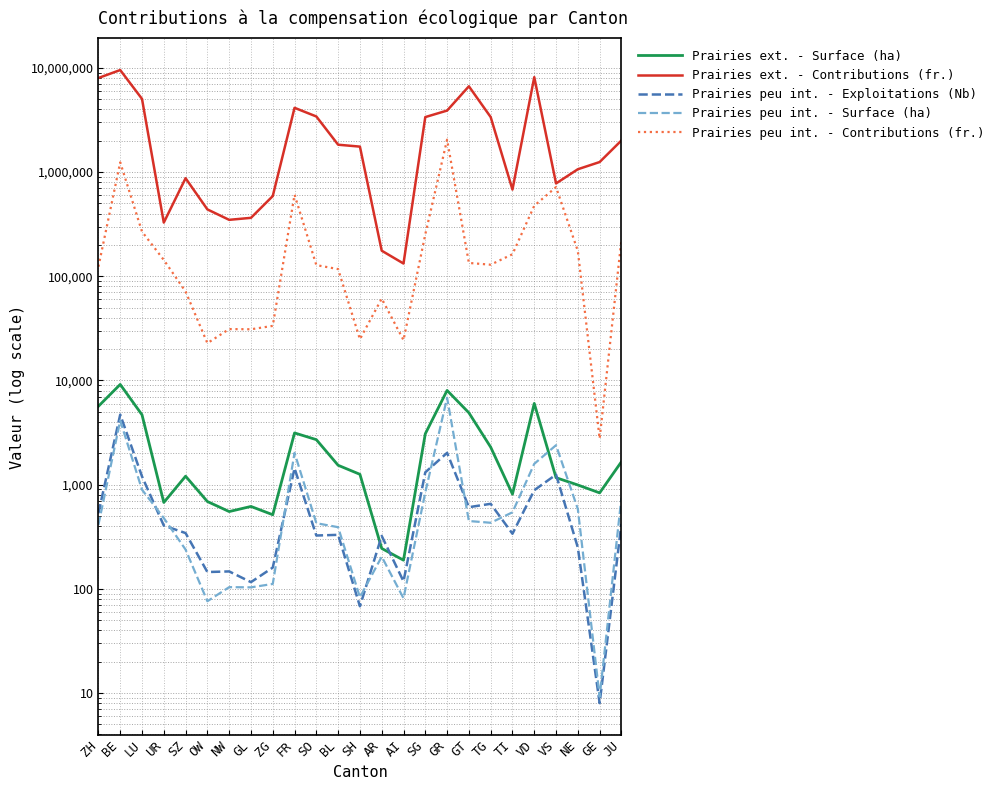

What is the label of the 6th point from the left?

OW